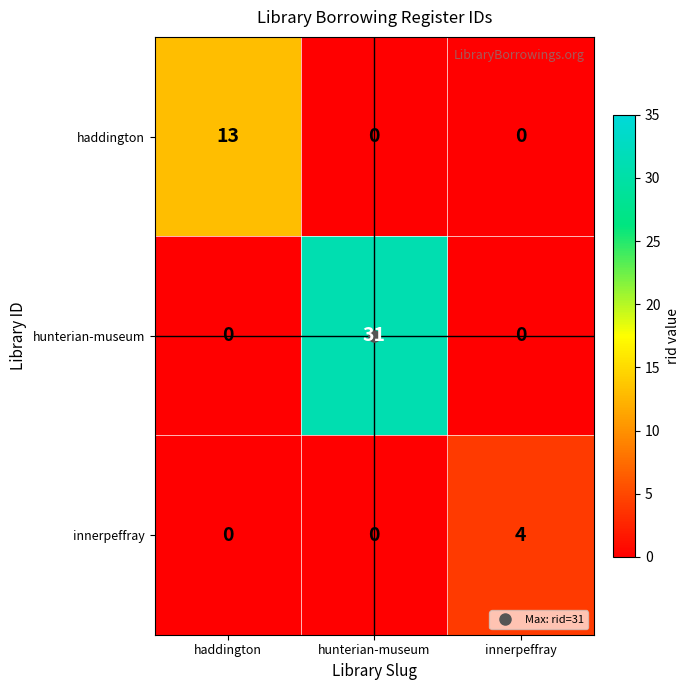

Which series has the largest range (max minus min)?

hunterian-museum